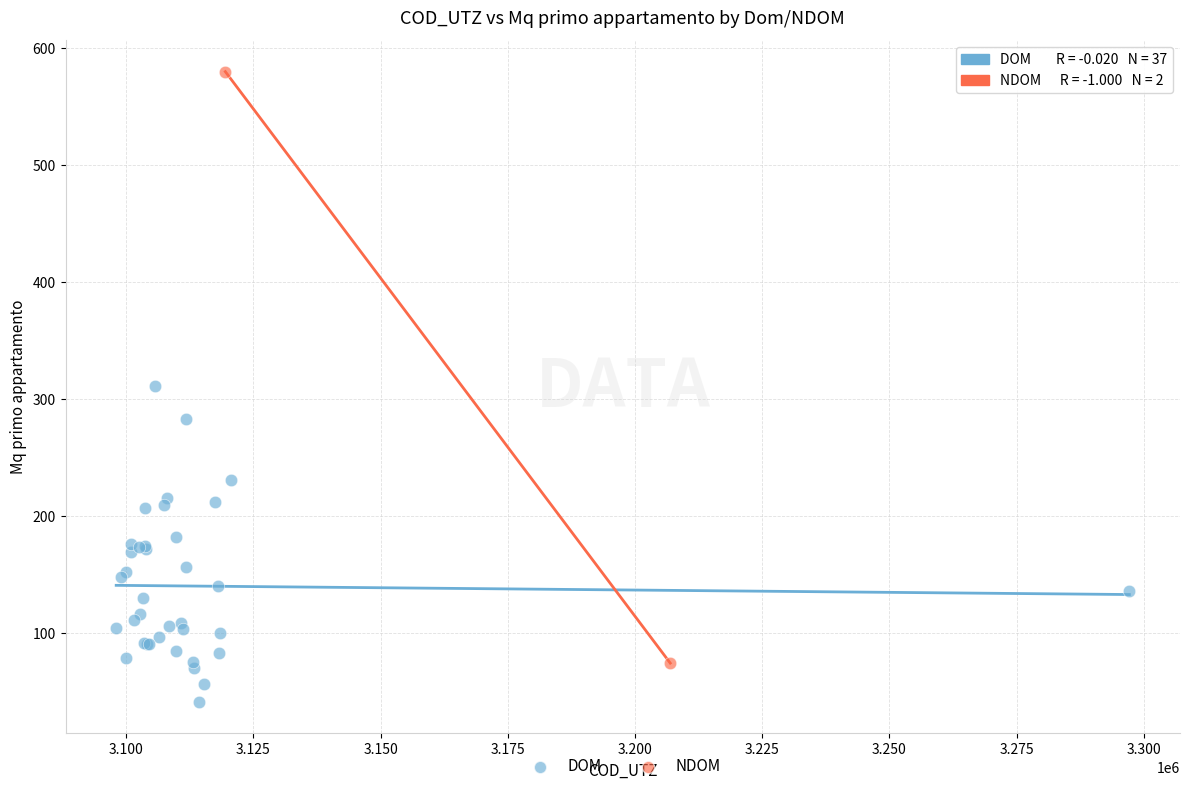

What are all the series names shown in the legend?

DOM, NDOM